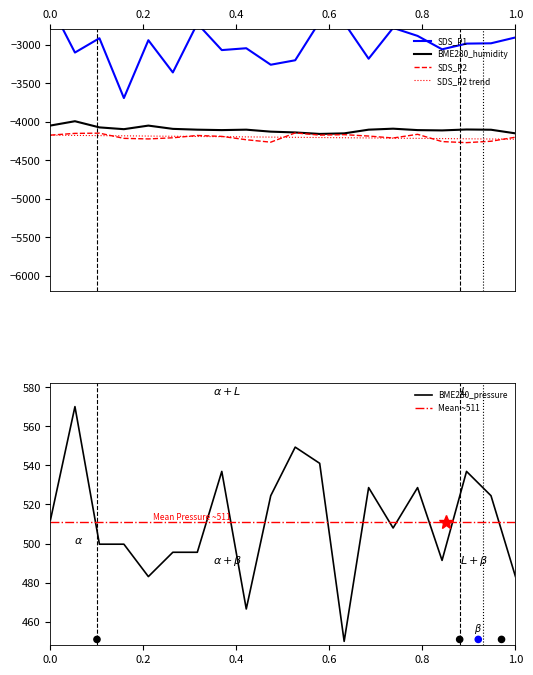

Which series has the largest Y range (max minus min)?

SDS_P1